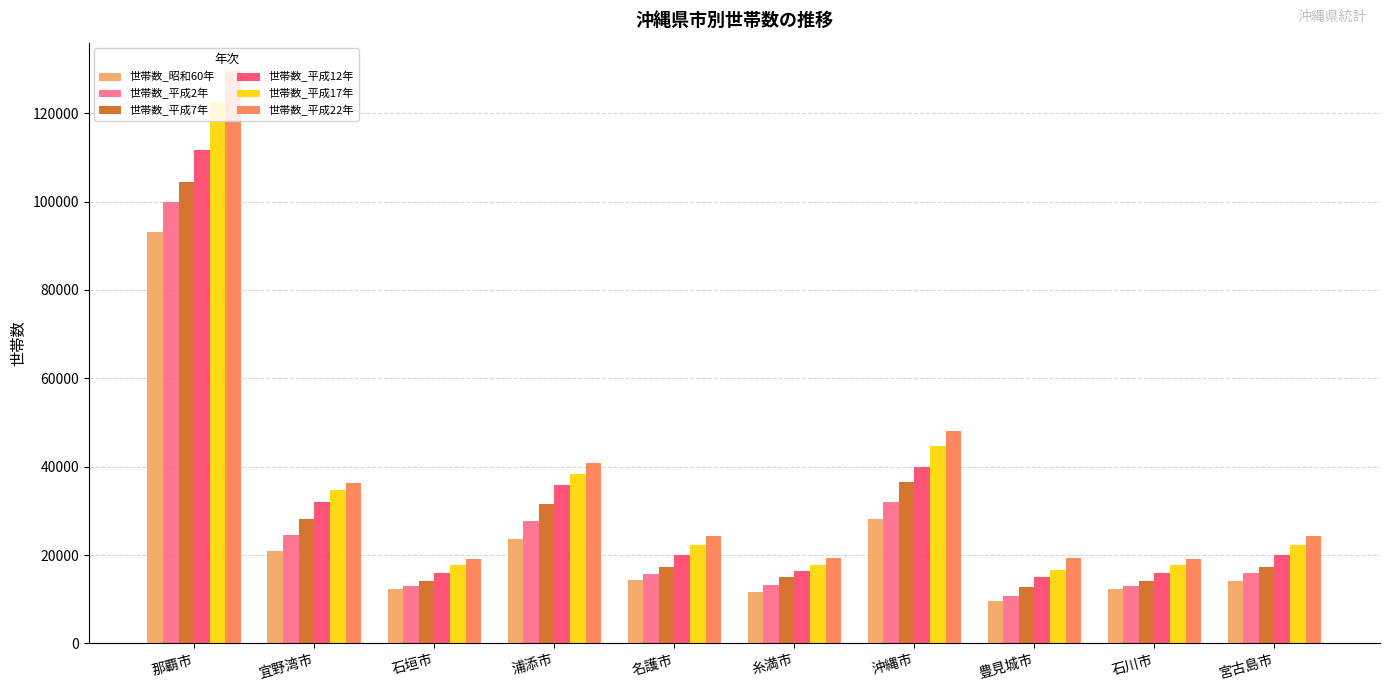

At which label is 世帯数_平成22年 closest to 74352?

沖縄市